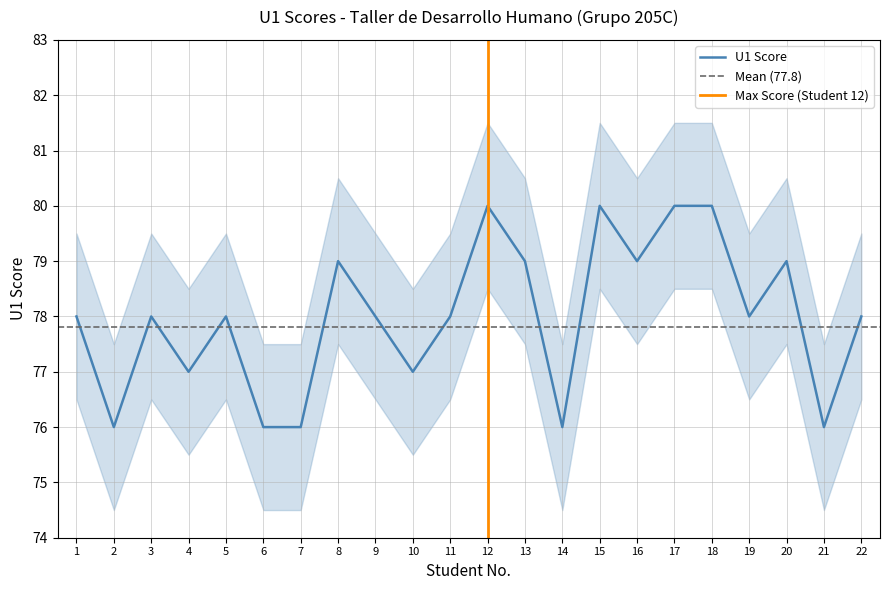

Reading right to left, transcribe all the data shown in this chart.

22=78	21=76	20=79	19=78	18=80	17=80	16=79	15=80	14=76	13=79	12=80	11=78	10=77	9=78	8=79	7=76	6=76	5=78	4=77	3=78	2=76	1=78